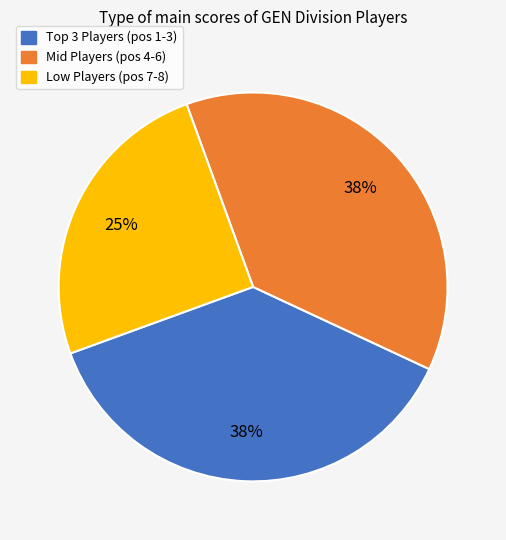

To the nearest percent, what is the average slice percentage?

33%